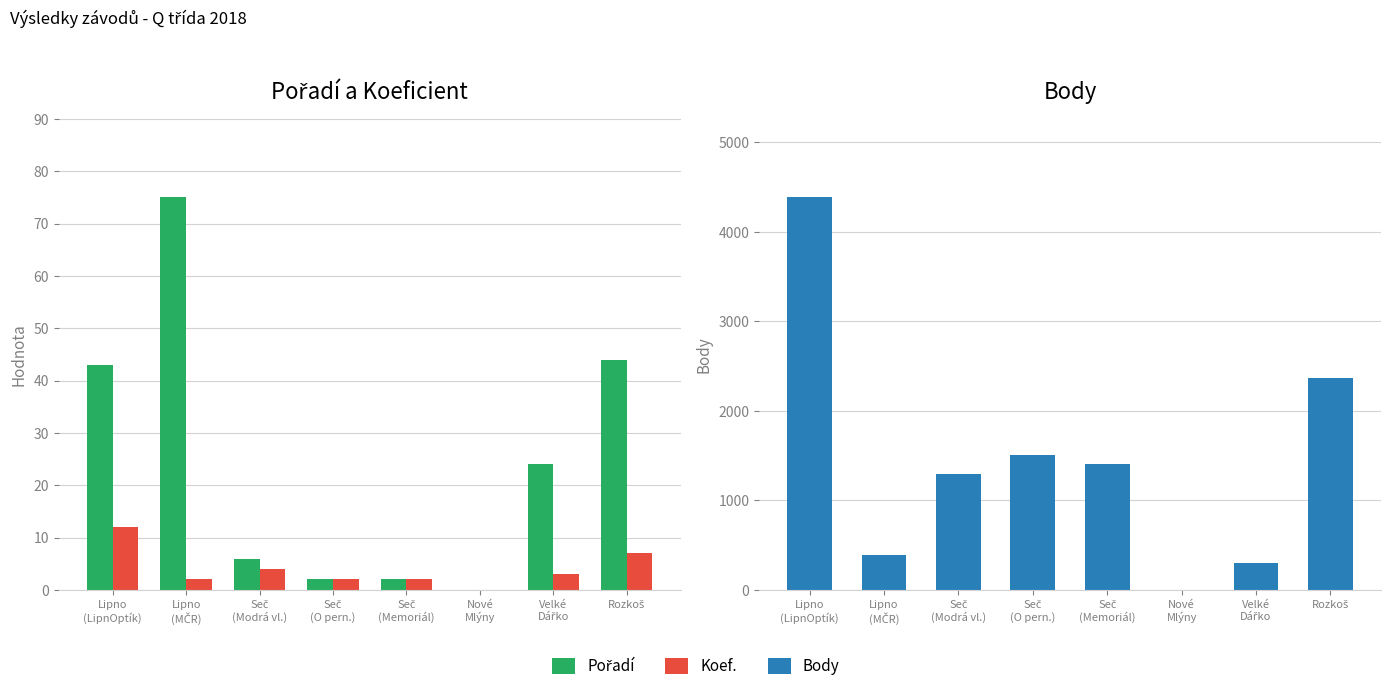

What is the label of the 8th bar from the left?

Rozkoš